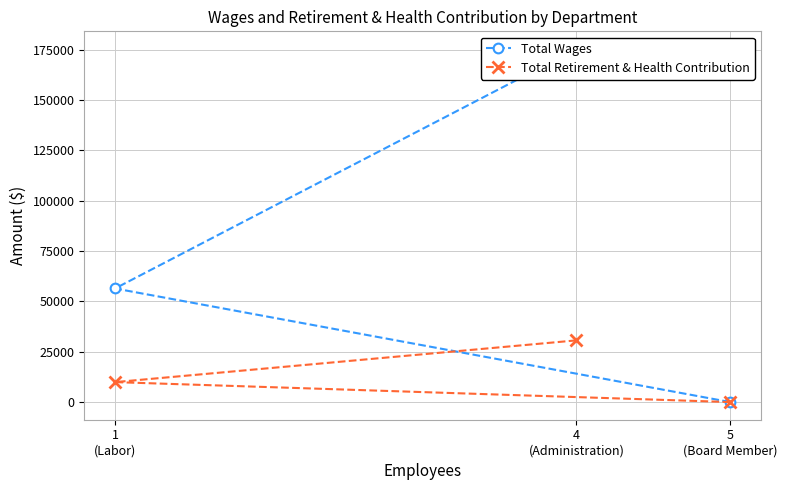

What position from the left is 5
(Board Member)?

3